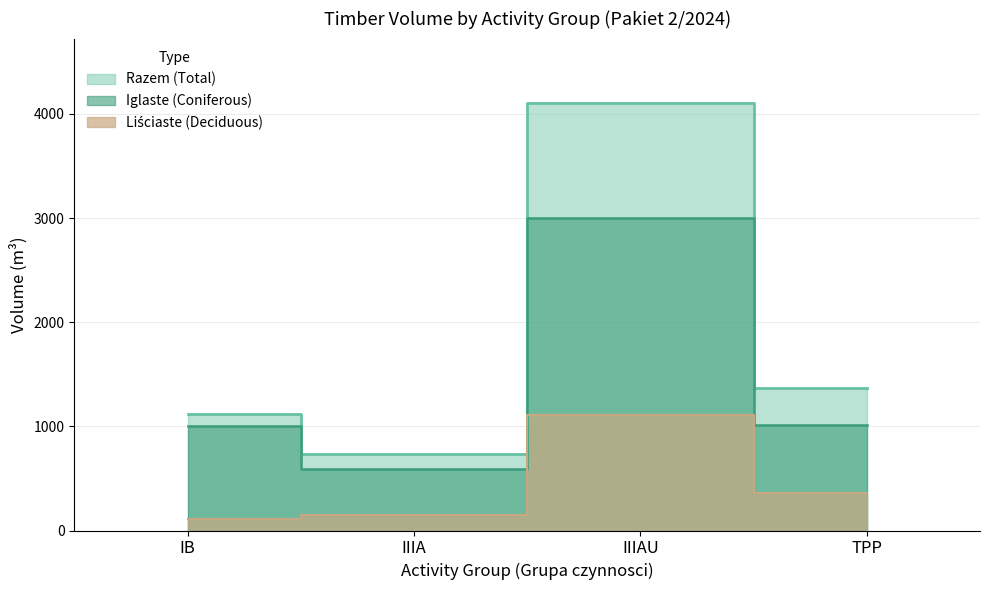

True or false: Lisciste (Deciduous) and Iglaste (Coniferous) cross at least once.

False